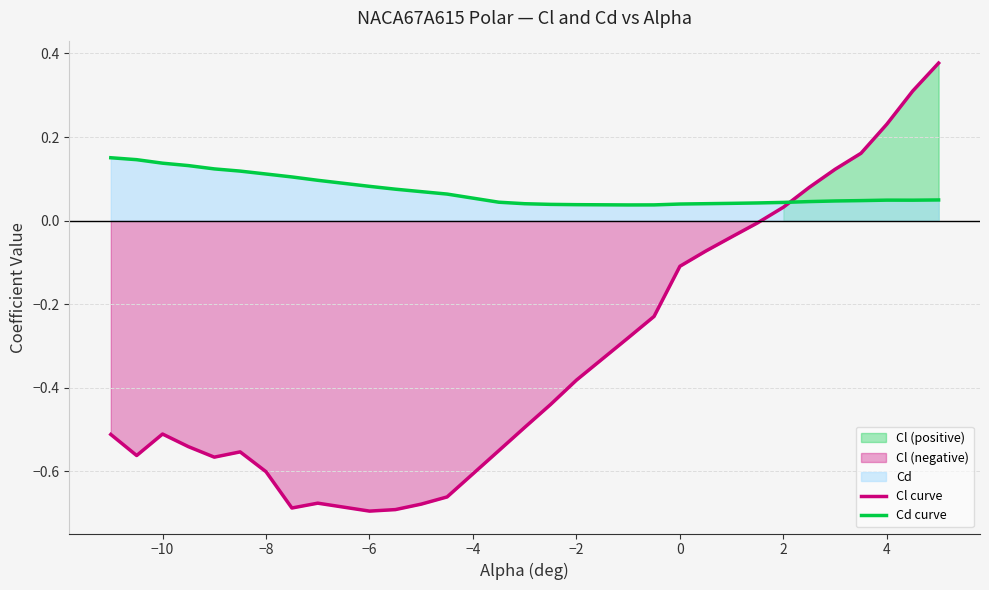

How many values in Cl curve are below zero?

23